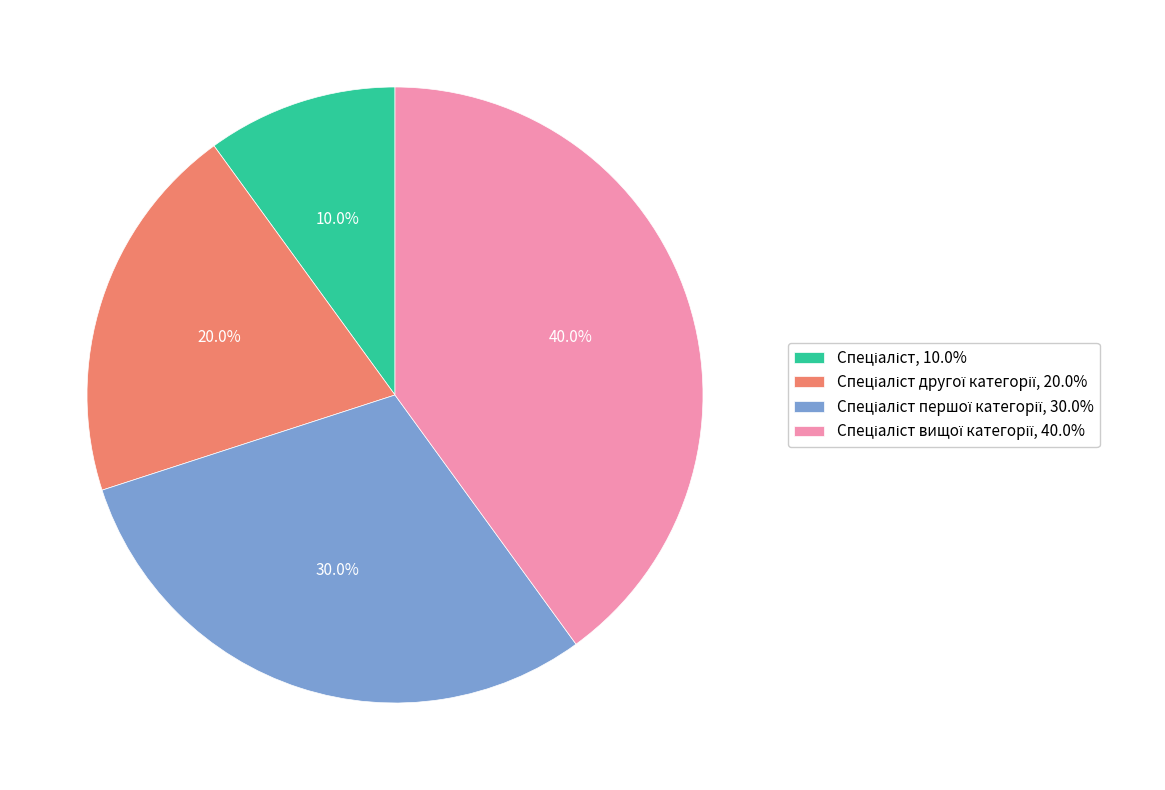

Does any single category account for the majority?

No